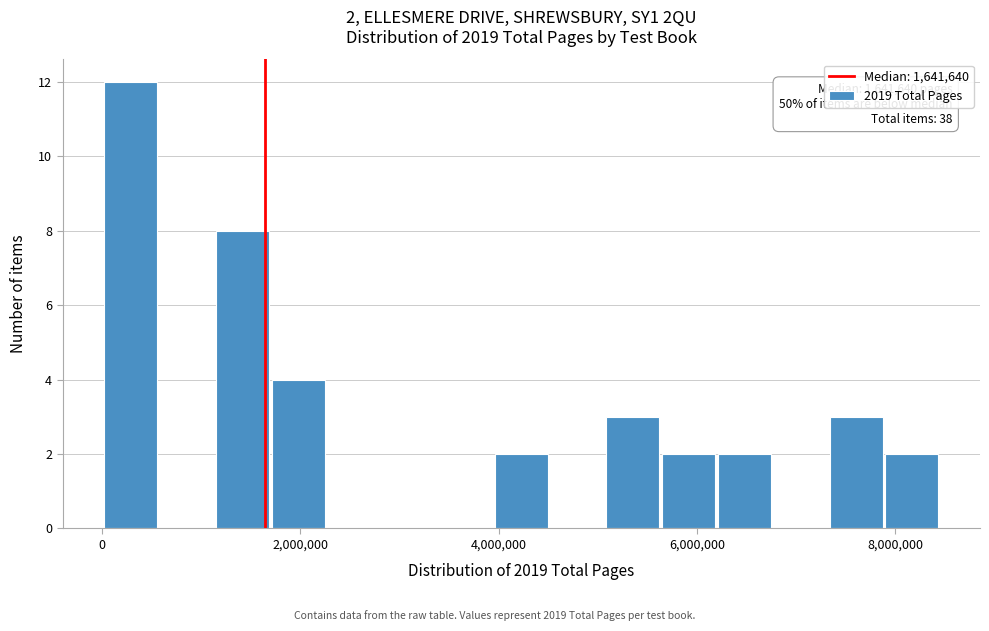

Around what value on the x-axis is the tallest bar? Give the approximate position of its centre, as read against the axis.

200000